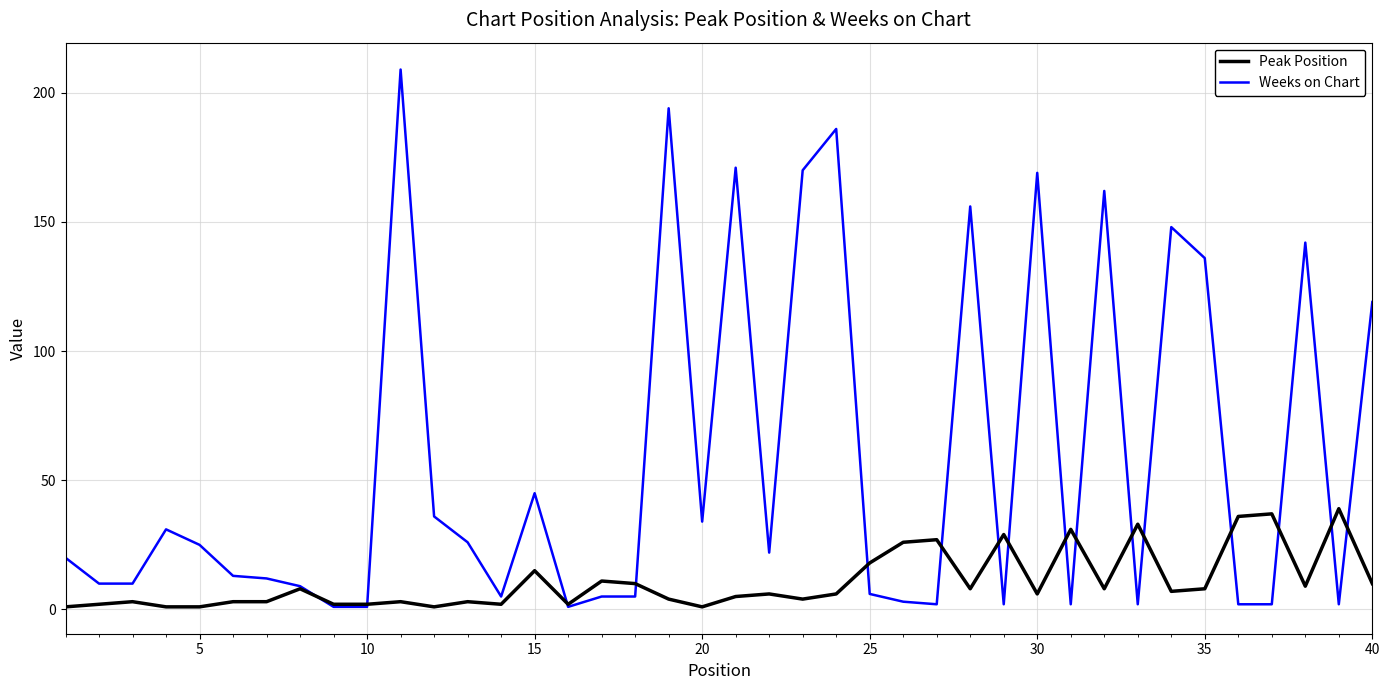

Is this an area chart (filled region under the line)?

No